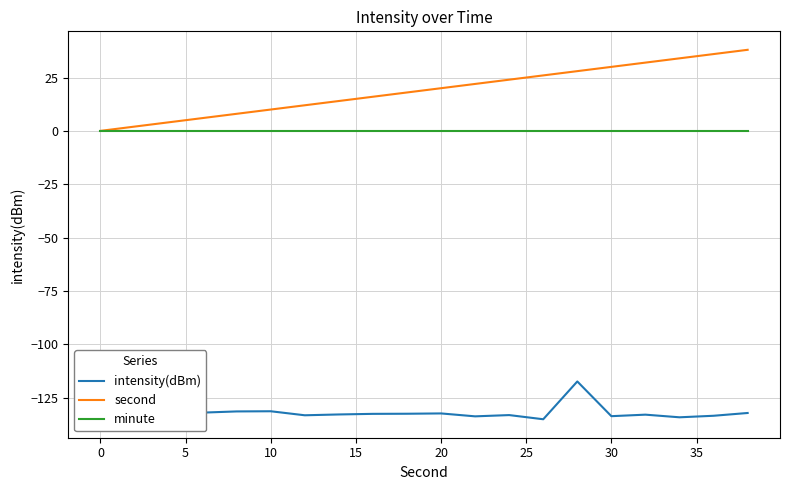

True or false: intensity(dBm) and minute intersect in this chart.

False